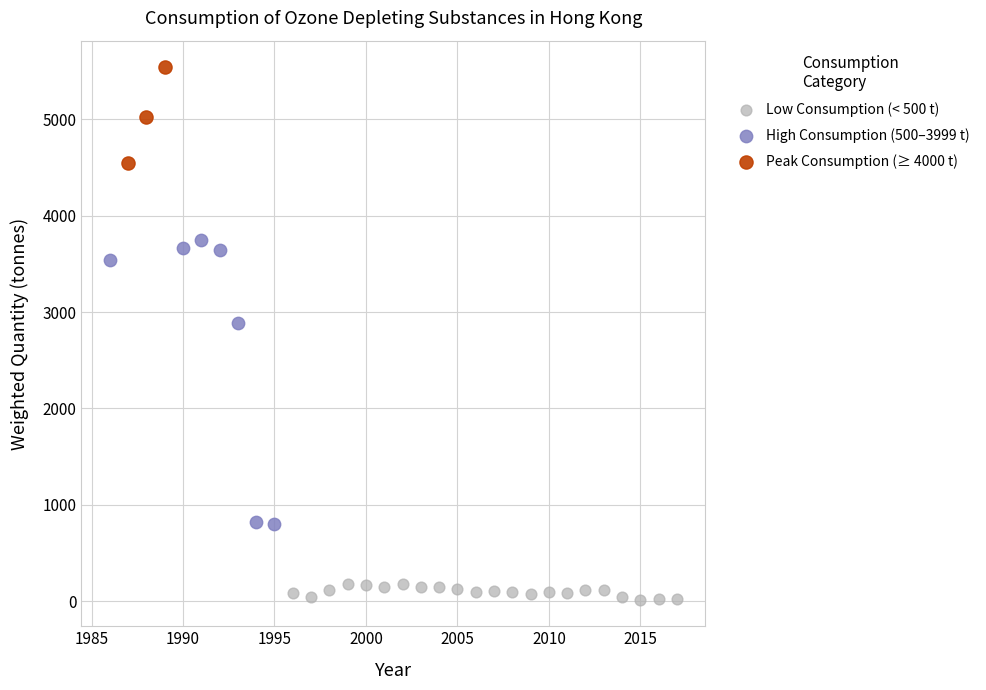

Which series has the largest Y range (max minus min)?

High Consumption (500–3999 t)